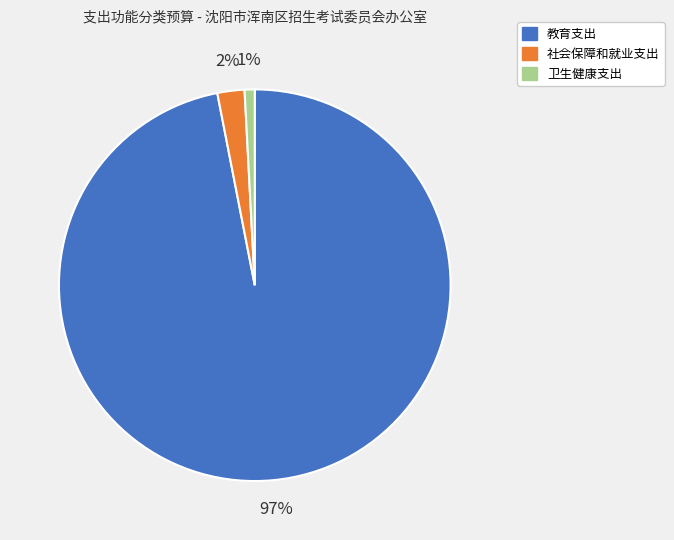

Between 卫生健康支出 and 教育支出, which is larger?

教育支出